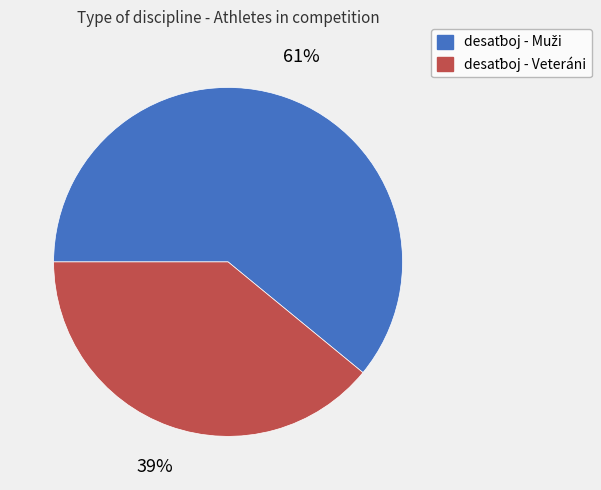

How many slices are in this pie chart?

2